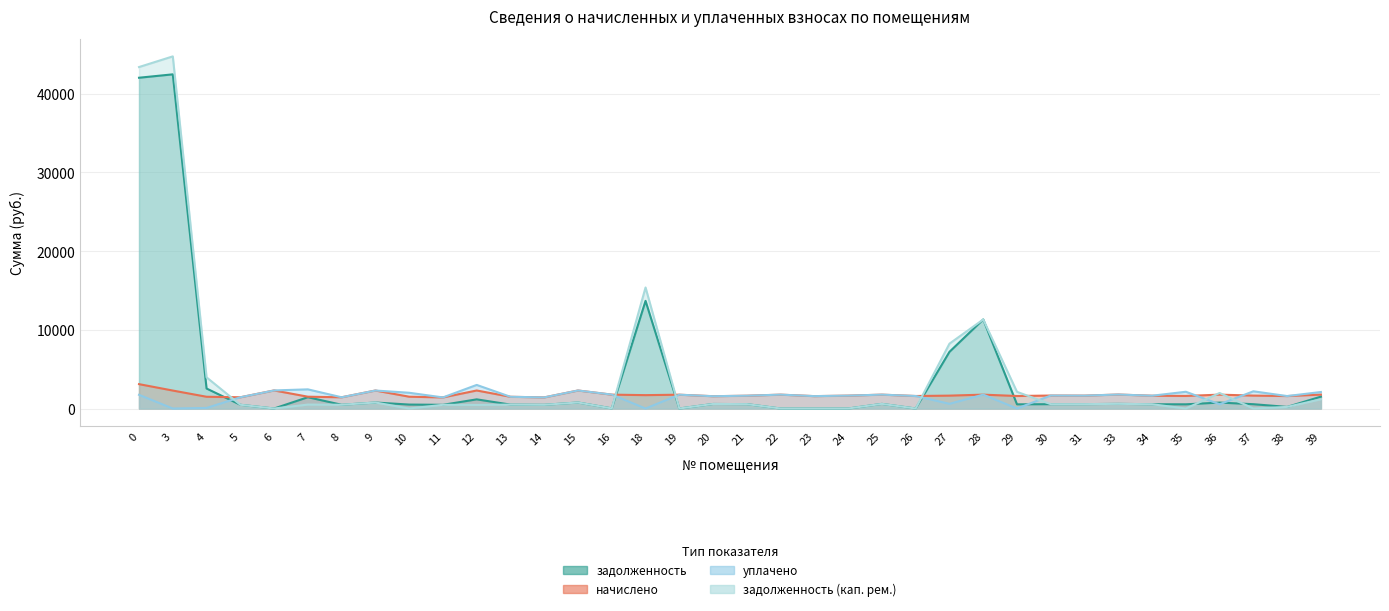

Reading left to right, transcribe all the data shown in this chart.

задолженность: 42042.7	42474.5	2540.2	475.6	0.0	1434.5	475.6	762.0	500.2	469.5	1163.2	496.5	470.7	763.2	16.1	13683.0	0.0	577.2	557.3	0.0	0.0	0.0	587.5	0.0	7201.4	11317.7	529.7	549.4	555.3	592.4	542.0	532.2	753.6	546.9	204.3	1508.9
начислено: 3097.1	2282.2	1493.2	1426.9	2297.0	1500.6	1426.9	2285.9	1500.6	1408.4	2289.6	1489.6	1412.1	2289.6	1762.4	1699.7	1755.0	1563.3	1626.0	1762.4	1574.3	1637.0	1762.4	1589.1	1637.0	1762.4	1589.1	1648.1	1637.0	1777.1	1626.0	1596.5	1762.4	1640.7	1581.7	1766.1
уплачено: 1738.1	0.0	72.5	1426.9	2297.0	2434.9	1426.9	2285.9	2000.8	1408.4	2997.9	1489.6	1412.1	2289.6	1768.8	0.0	1755.0	1563.3	1627.2	1762.4	1574.3	1637.0	1762.4	1589.1	597.2	1762.4	0.0	1648.1	1637.0	1777.1	1626.0	2128.6	542.0	2187.6	1581.7	2097.6
задолженность (кап. рем.): 43401.7	44756.8	3960.9	475.6	0.0	500.2	475.6	762.0	0.0	469.5	454.9	496.5	470.7	763.2	9.6	15382.8	0.0	577.2	556.1	0.0	0.0	0.0	587.5	0.0	8241.3	11317.7	2118.8	549.4	555.3	592.4	542.0	0.0	1974.0	0.0	204.3	1177.4